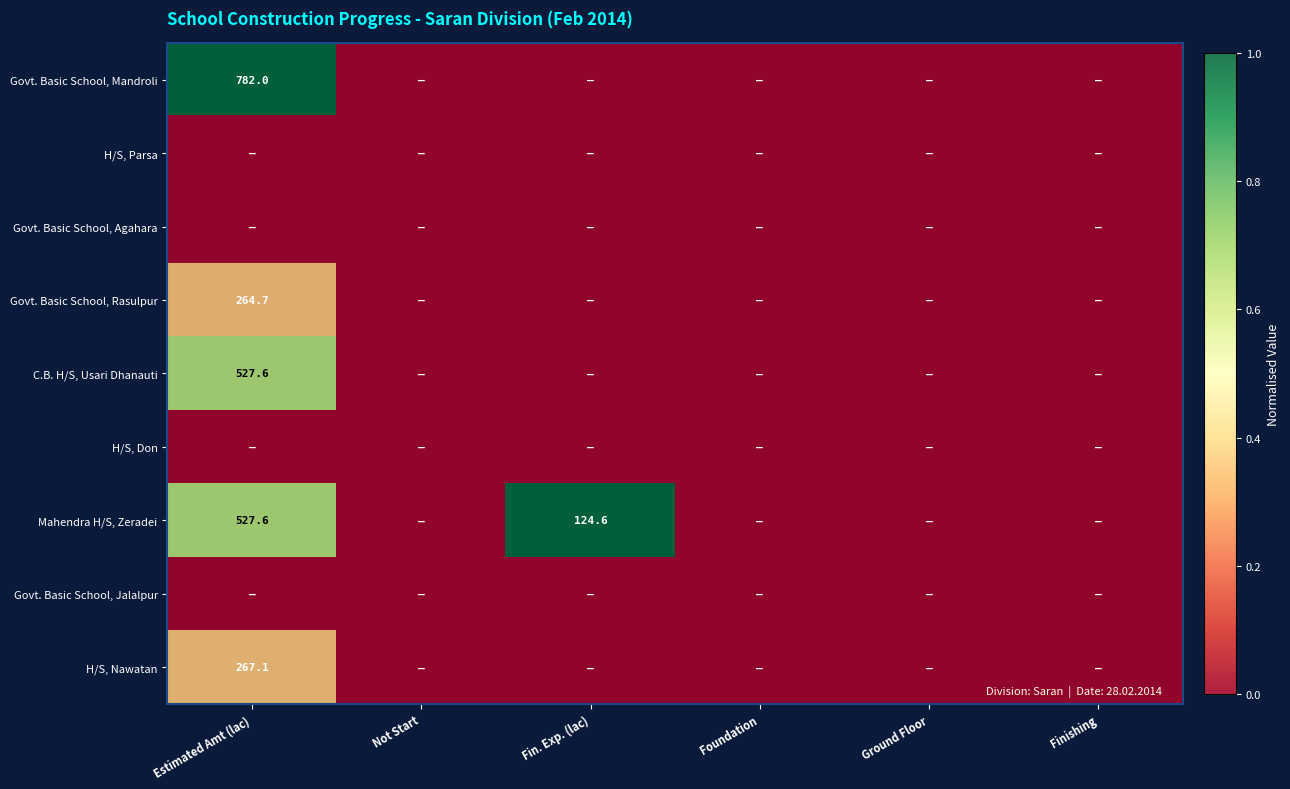

The value of Govt. Basic School, Rasulpur at Estimated Amt (lac) is 264.7. True or false?

True